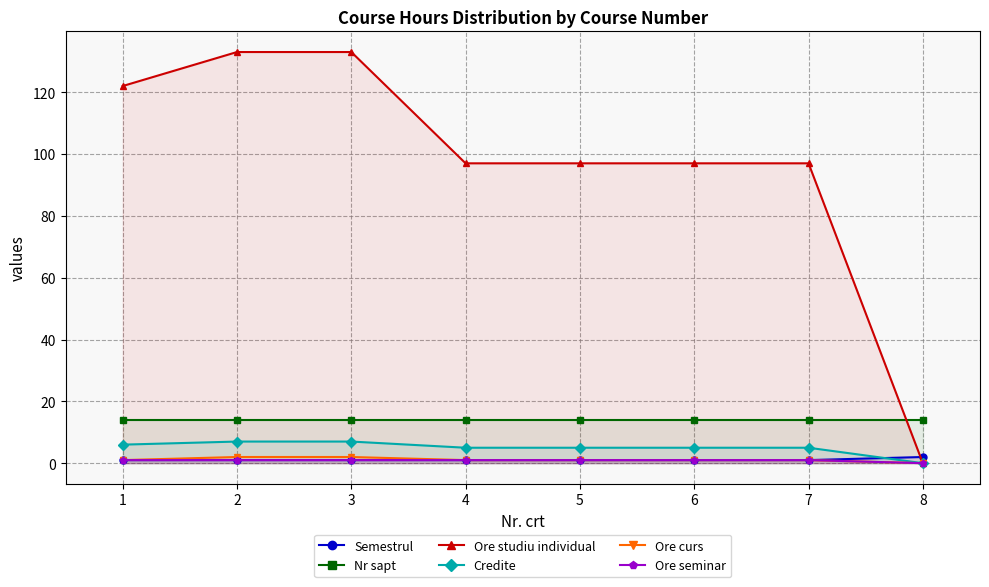

At how many categories does at least one series exceed 128?

2